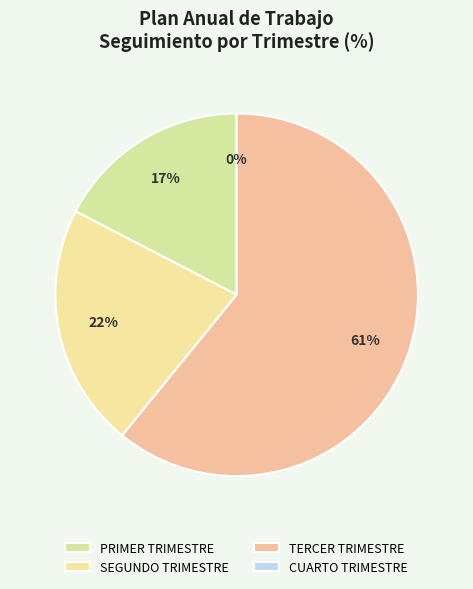

To the nearest percent, what is the difference between the largest and smallest slice percentages?

61%